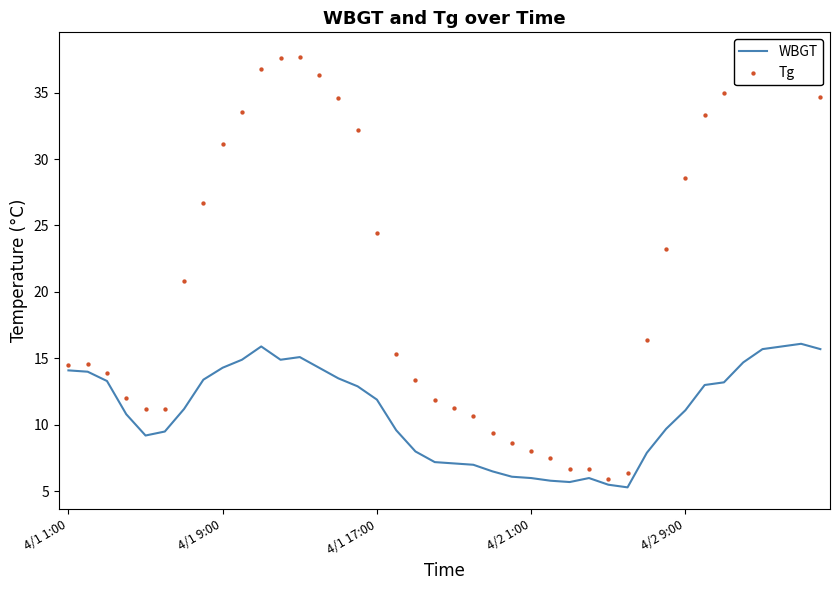

What are all the series names shown in the legend?

WBGT, Tg